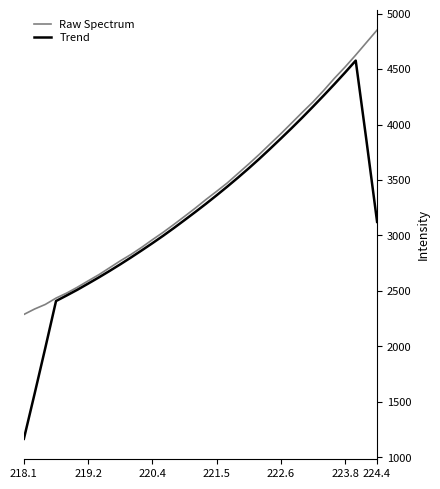

How many lines are shown in the chart?

2